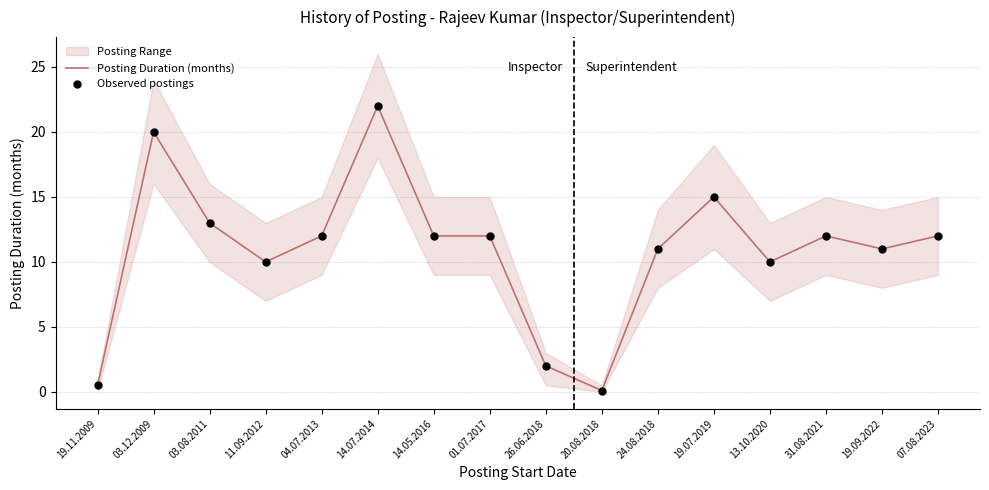

What is the total value across all series at 11.09.2012?

20.0